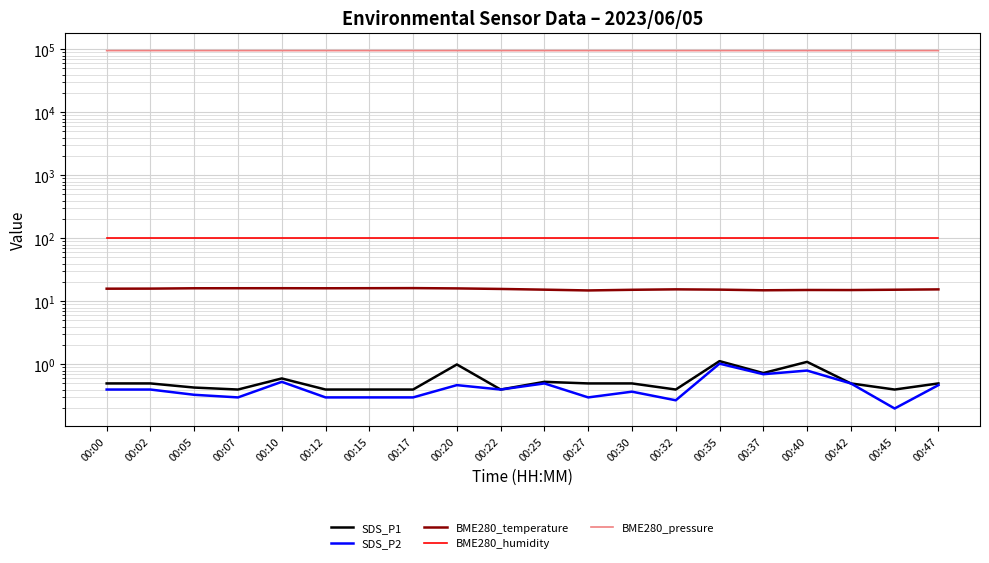

What is the smallest value displayed?

0.2